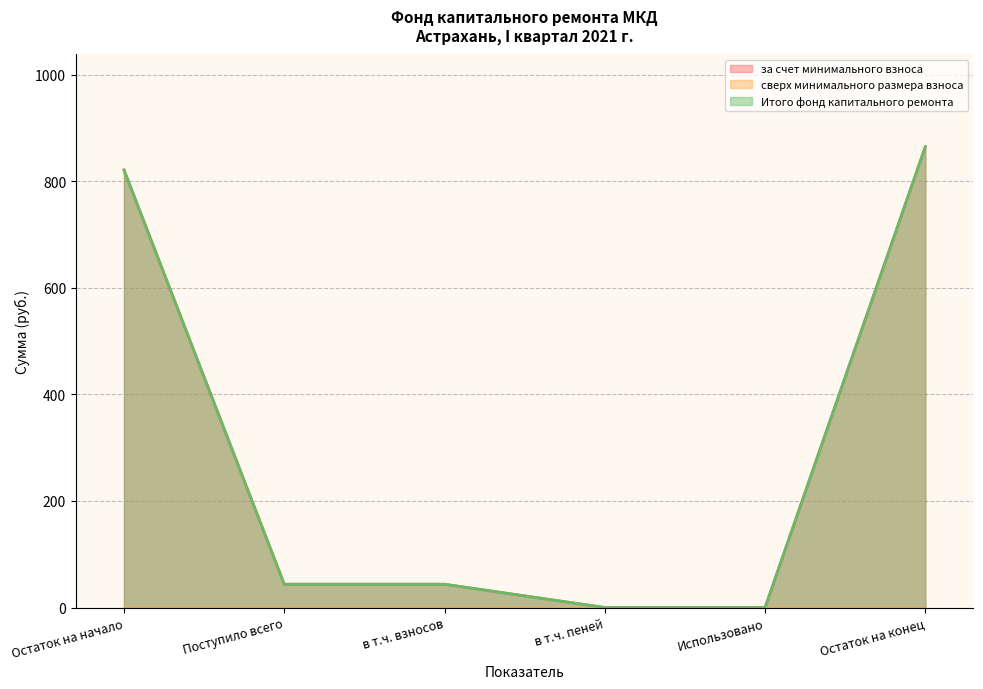

What position from the right is Поступило всего?

5